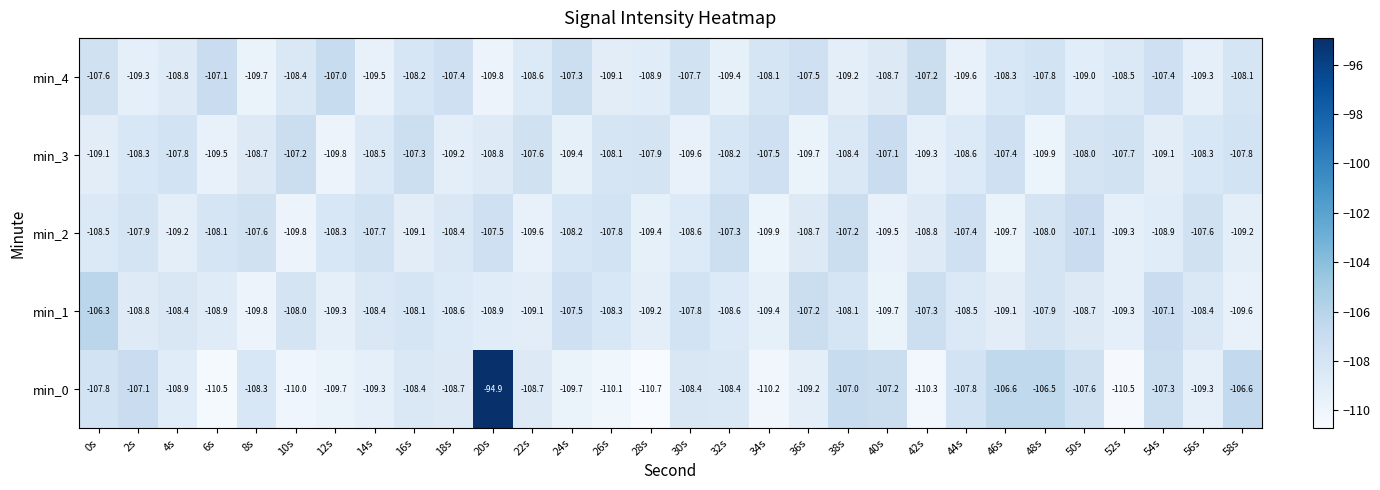

The value of min_1 at 22s is -109.1. True or false?

True